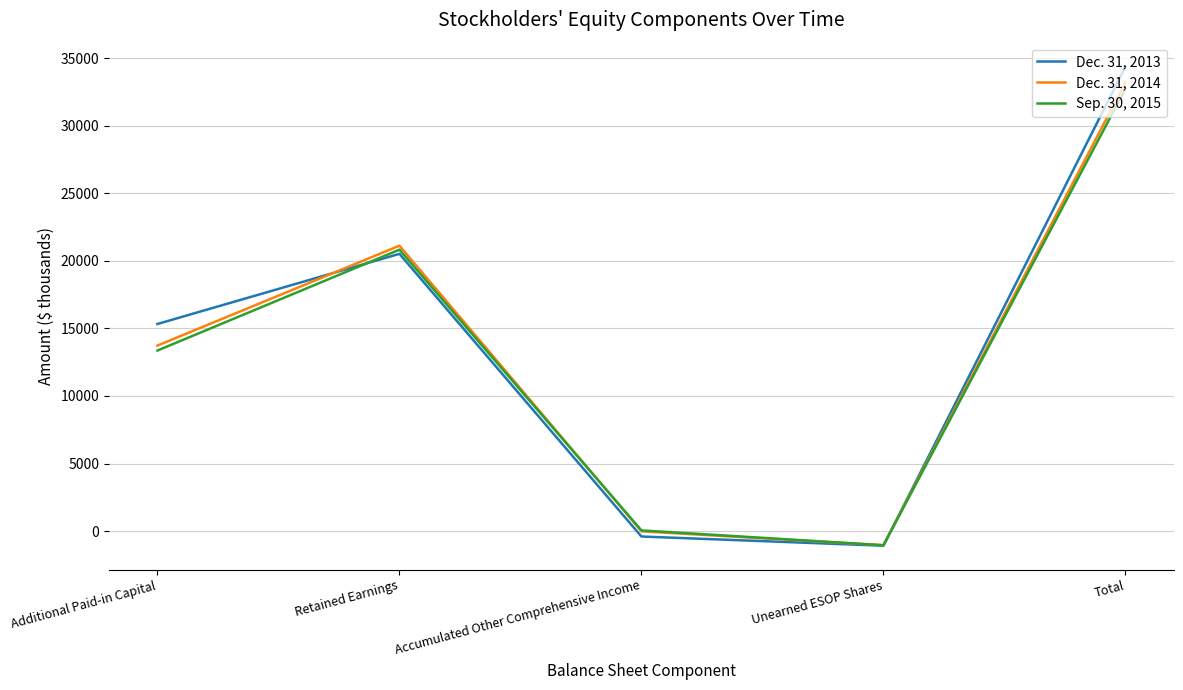

The Sep. 30, 2015 series shows 20832 at Retained Earnings. True or false?

True